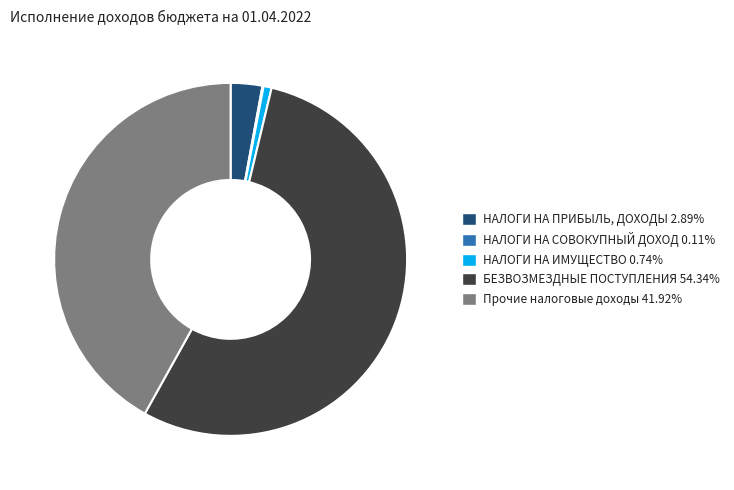

Is there a majority slice in this chart?

Yes